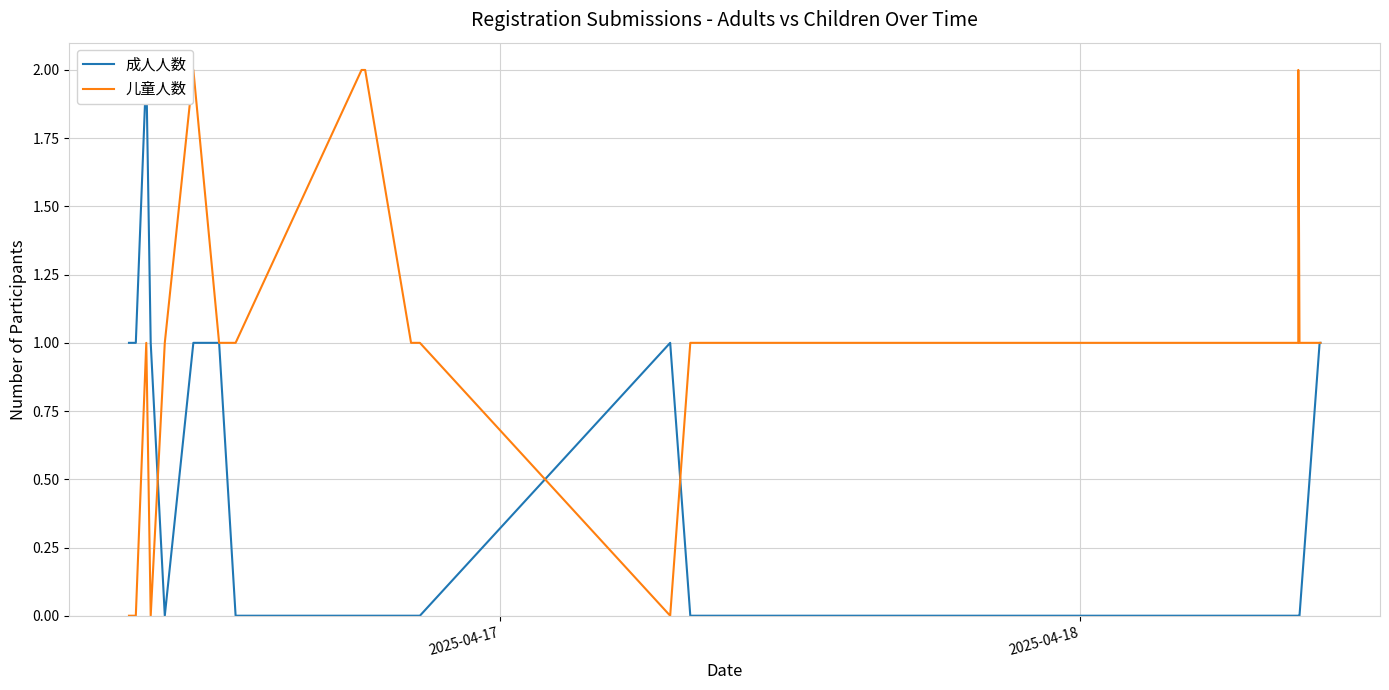

How many interior local valleys does the 儿童人数 series have?

2